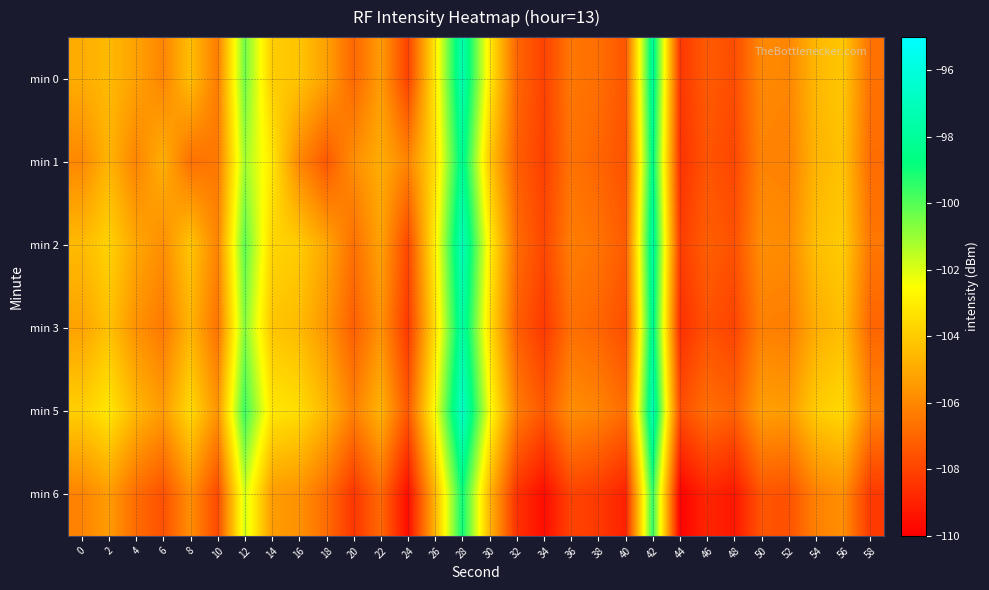

What is the total value across all series at 6?

-636.1